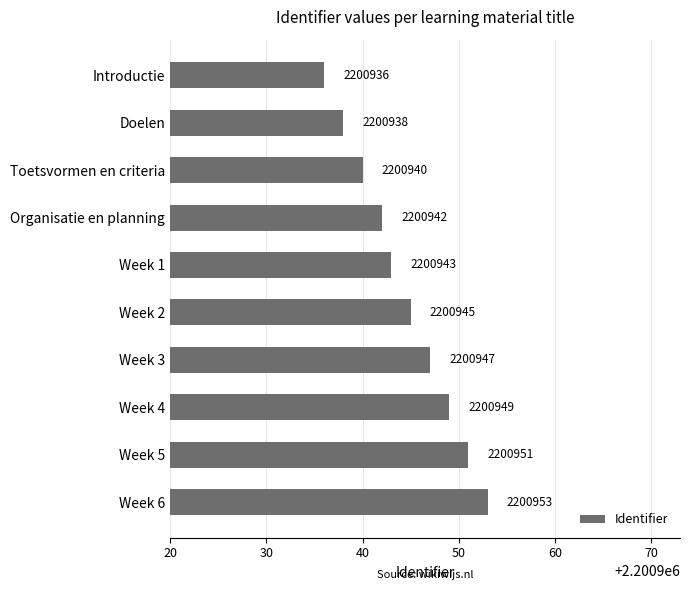

What is the value of the 2nd bar from the top?

2200938